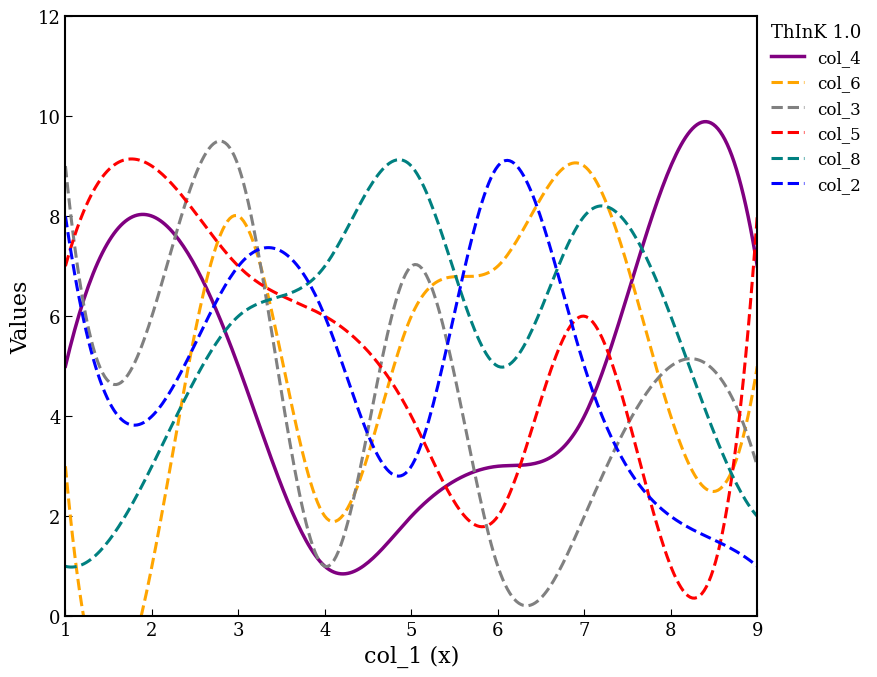

What is the minimum value for col_2?

1.0